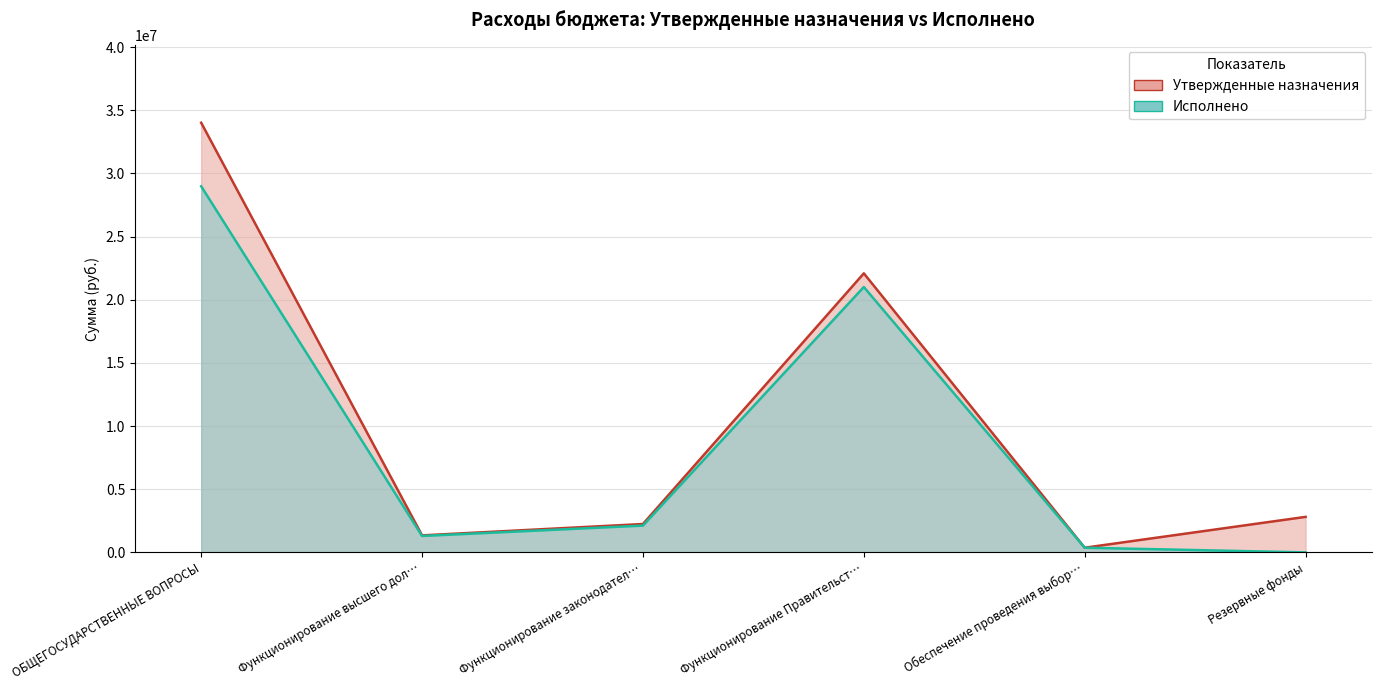

How many lines are shown in the chart?

2